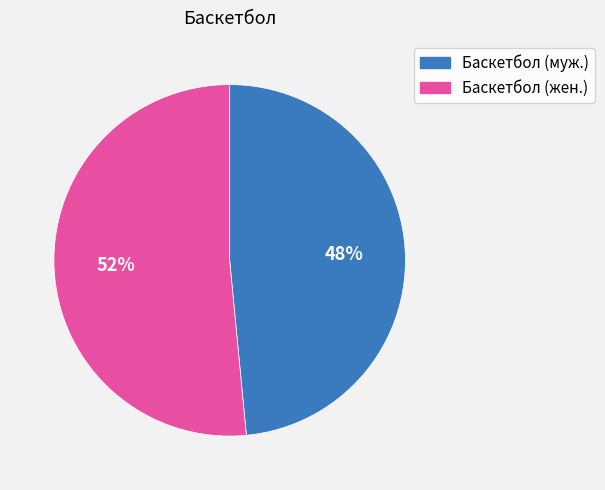

Between Баскетбол (жен.) and Баскетбол (муж.), which is larger?

Баскетбол (жен.)